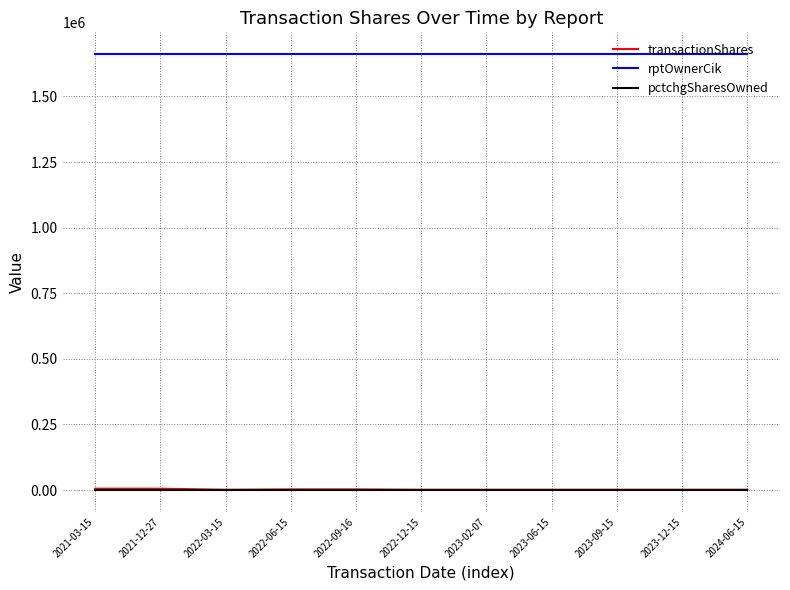

Which series has the largest total across all categories?

rptOwnerCik